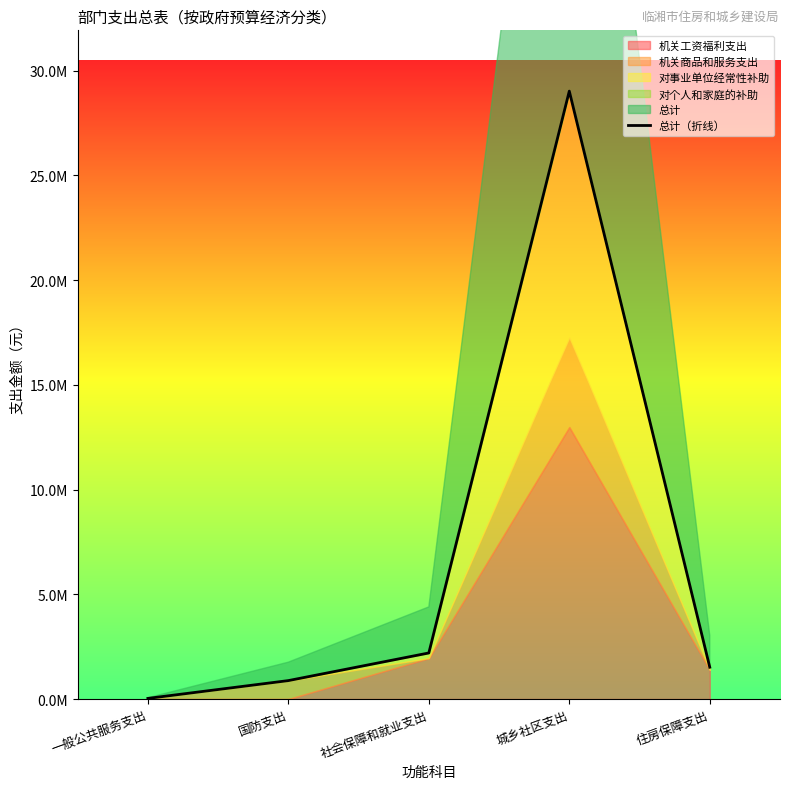

Reading left to right, list all the values displayed in this chart.

一般公共服务支出=30000.0	国防支出=880000.0	社会保障和就业支出=2199192.5	城乡社区支出=29019510.7	住房保障支出=1518395.4